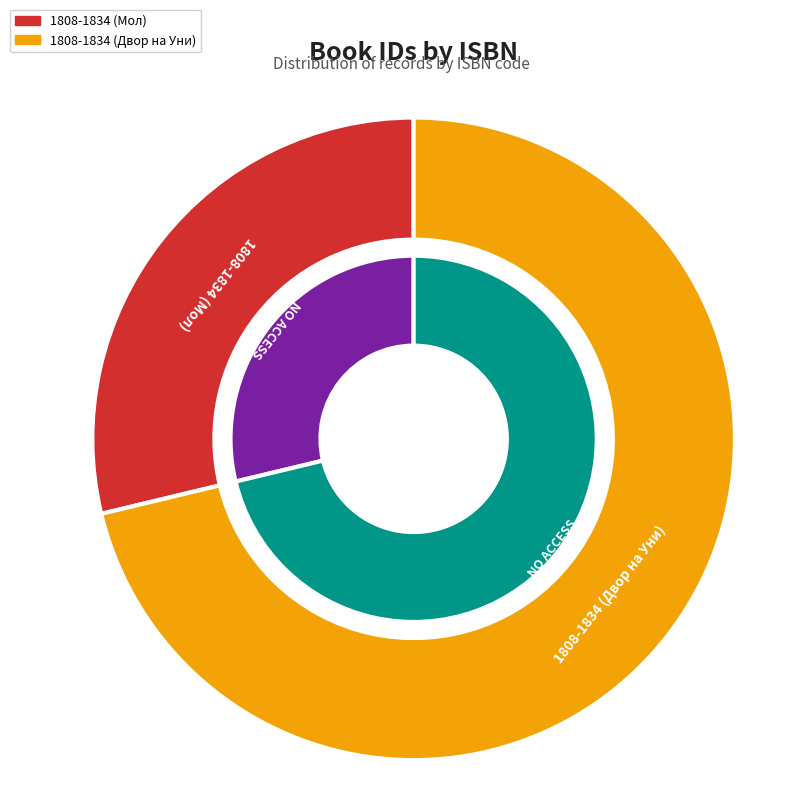

True or false: 1808-1834 (Мол) accounts for 35% of the total.

False